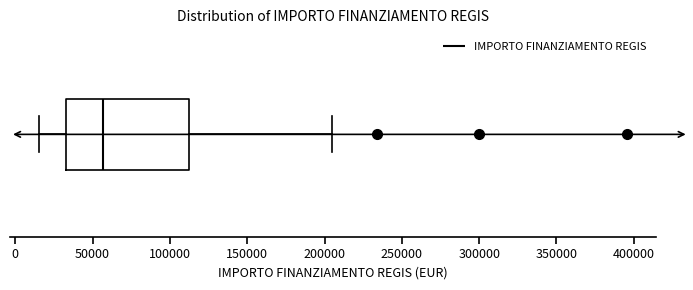

Where does the left whisker of the box end on the x-axis? The values are not printed on the chart, so give them approximately, as read against the axis.

15000